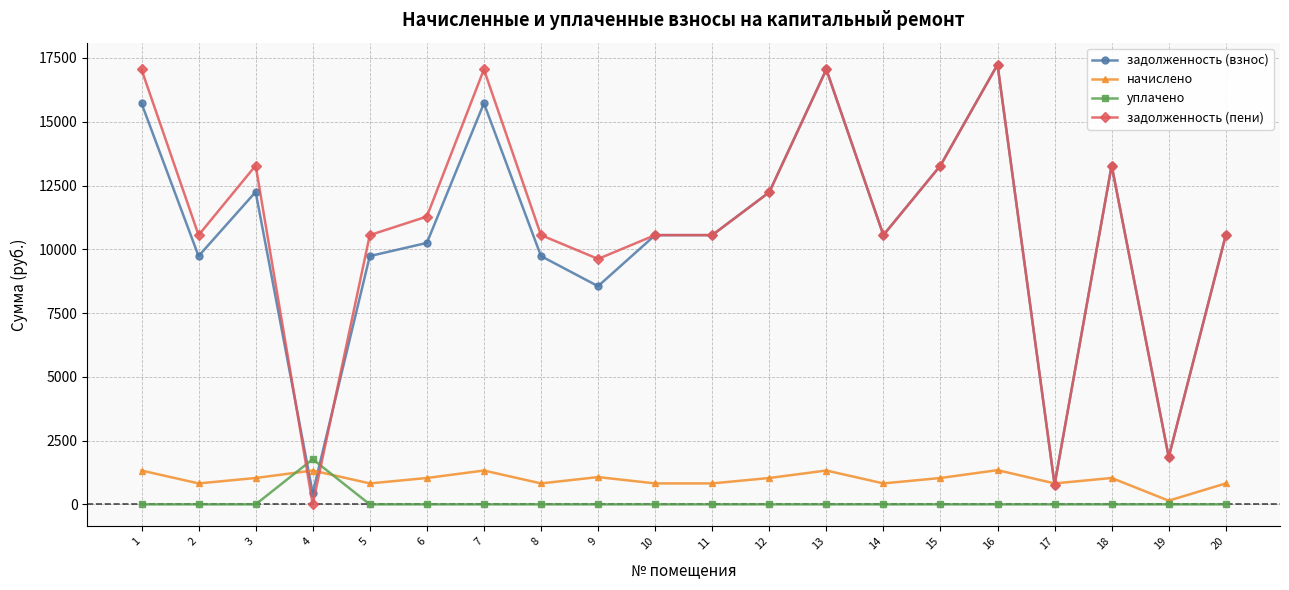

Does the chart have visible grid lines?

Yes